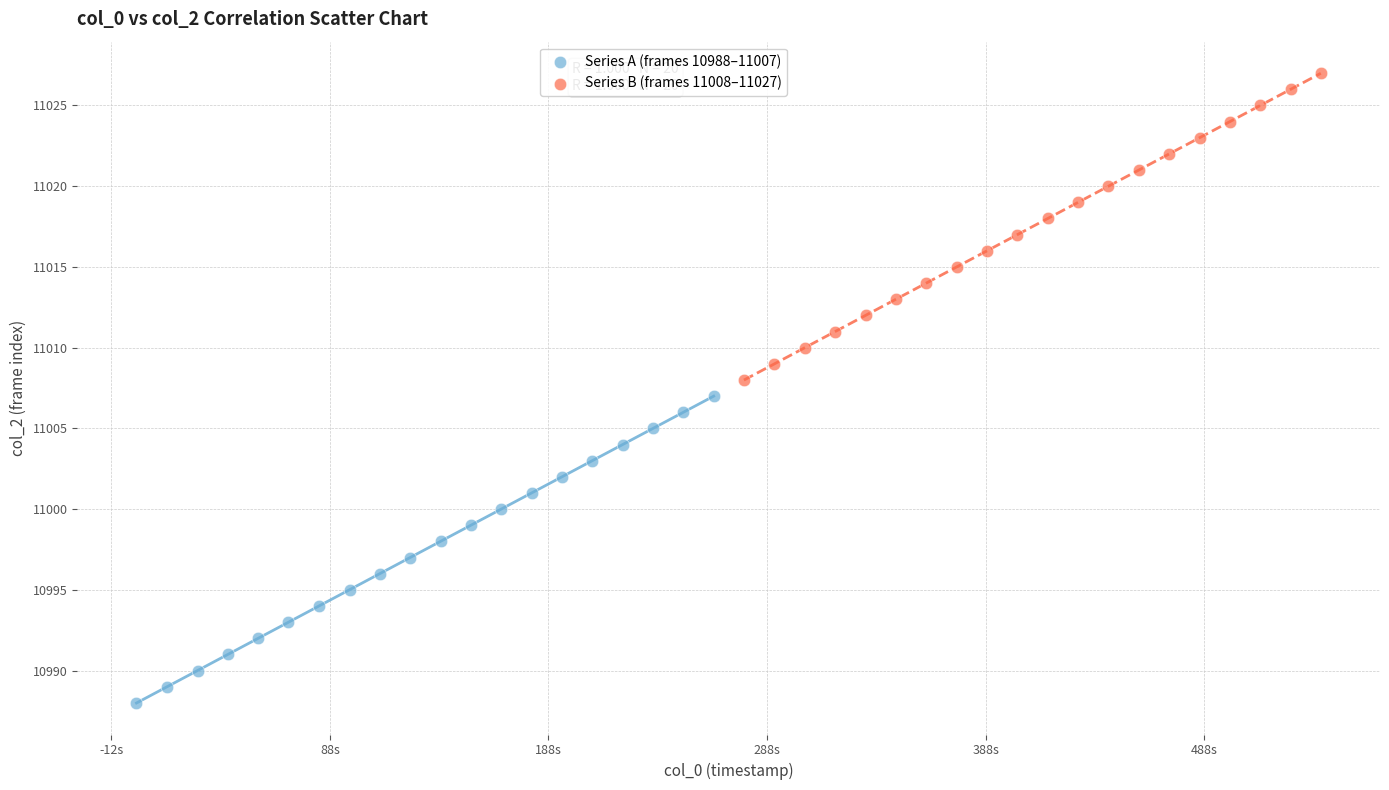

Which series contains the lowest Y value?

Series A (frames 10988–11007)